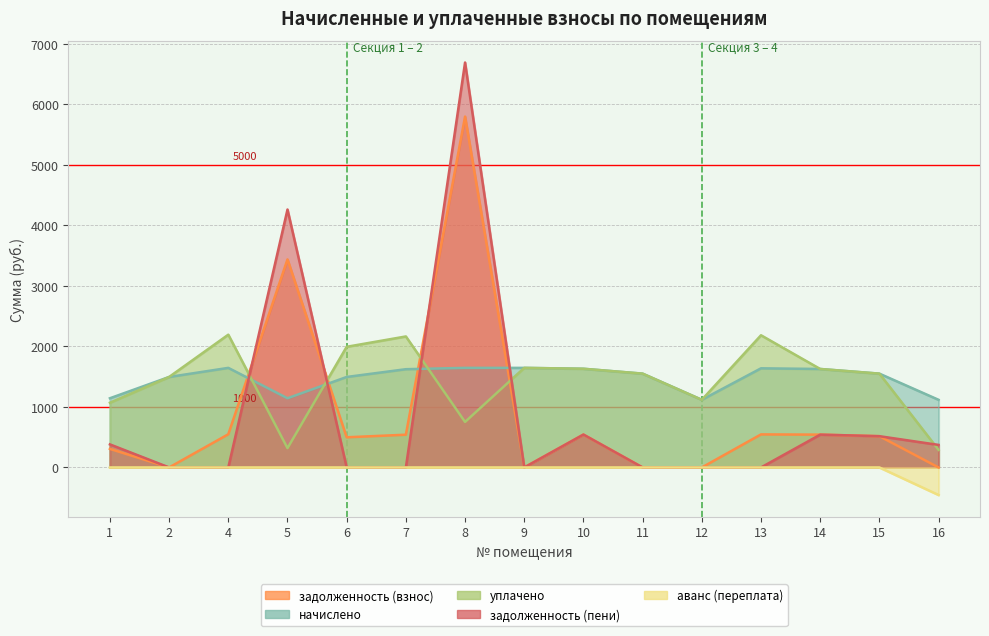

Between 5 and 10, which series saw the biggest shift?

задолженность (пени)